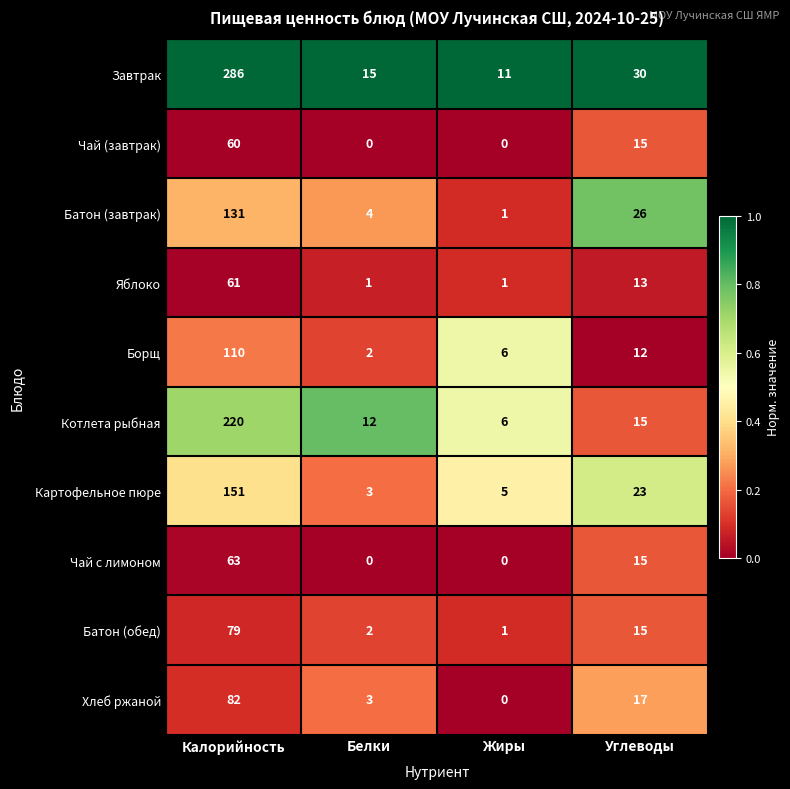

At which category is the sum across all series the highest?

Калорийность